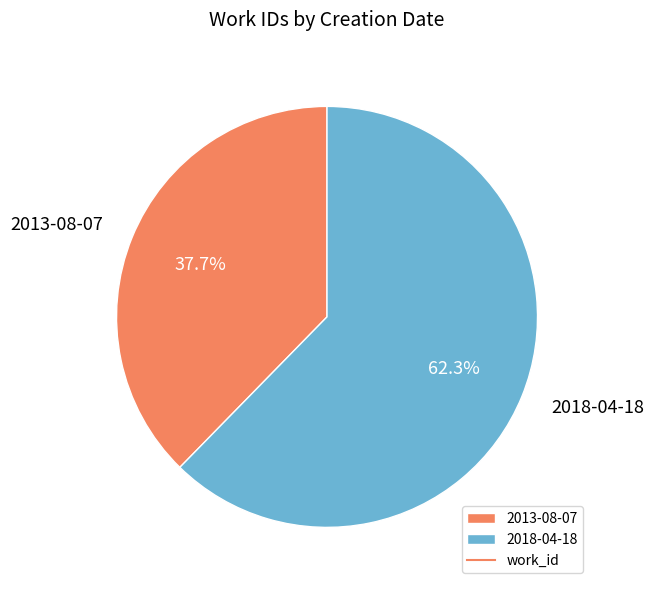

Is the sum of 2013-08-07 and 2018-04-18 greater than half?

Yes